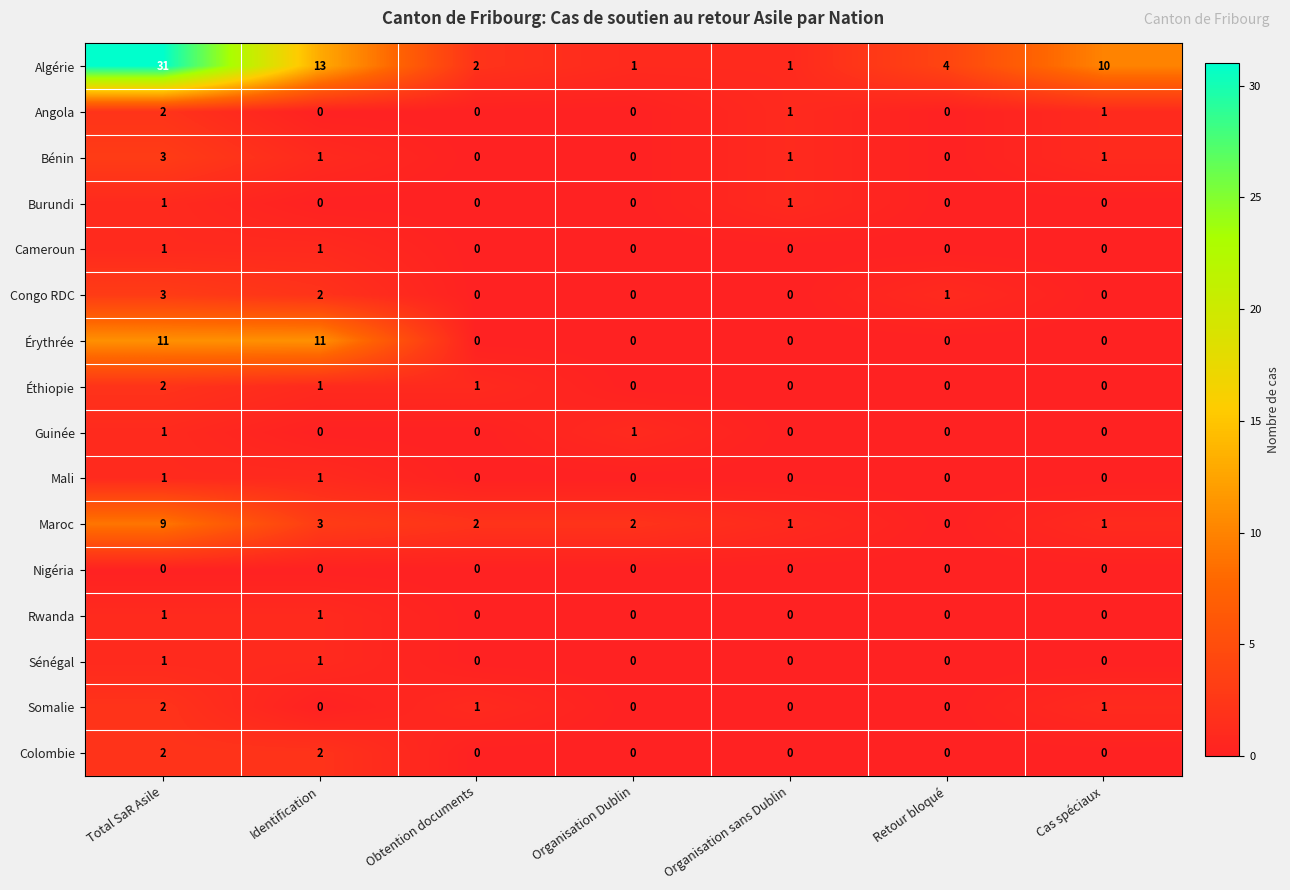

What is the sum of all Éthiopie values?

4